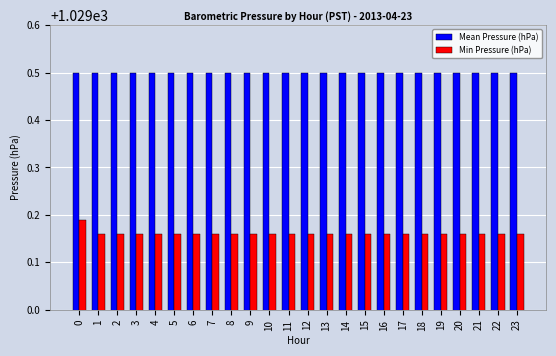

Which series has the largest total across all categories?

Mean Pressure (hPa)